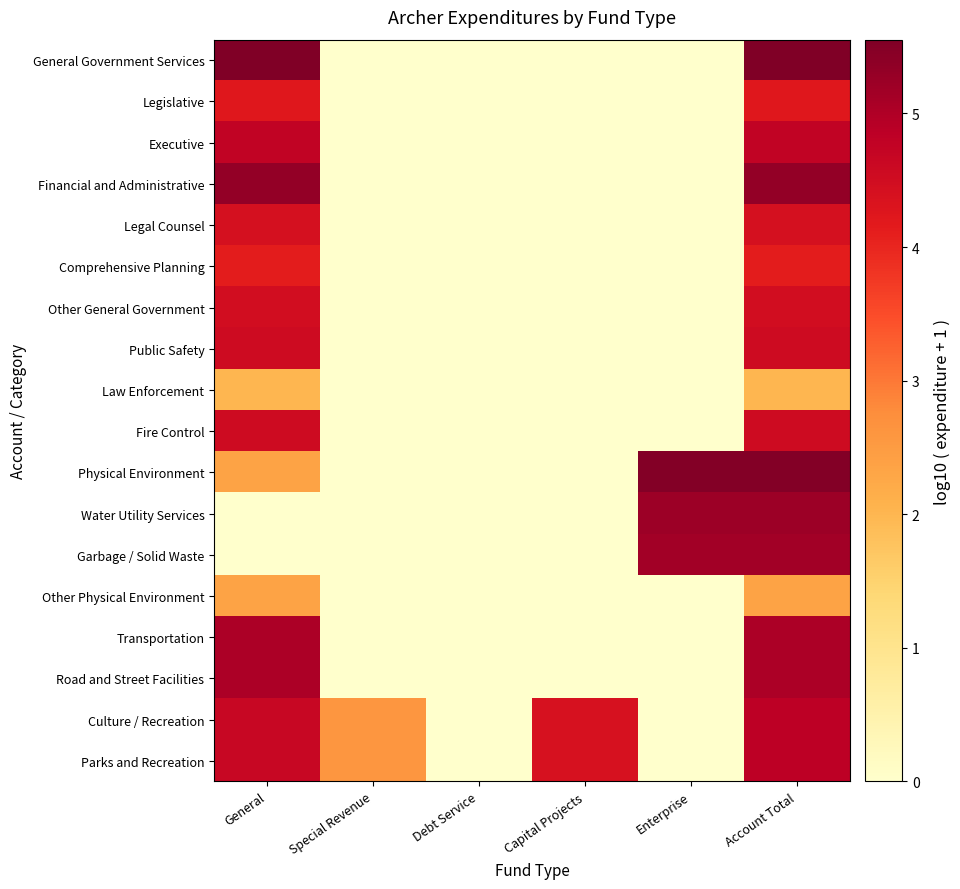

Rank the series by their maximum value, from lowest to highest.

Law Enforcement, Other Physical Environment, Comprehensive Planning, Legislative, Legal Counsel, Other General Government, Fire Control, Public Safety, Executive, Culture / Recreation, Parks and Recreation, Transportation, Road and Street Facilities, Garbage / Solid Waste, Water Utility Services, Financial and Administrative, Physical Environment, General Government Services